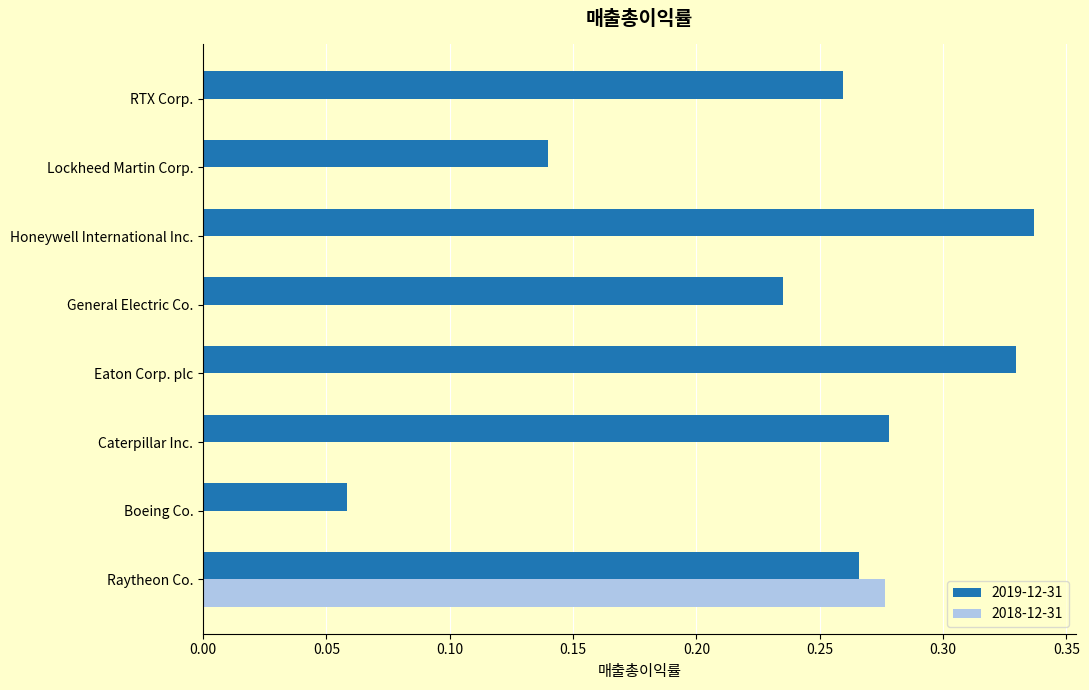

What are all the series names shown in the legend?

2019-12-31, 2018-12-31